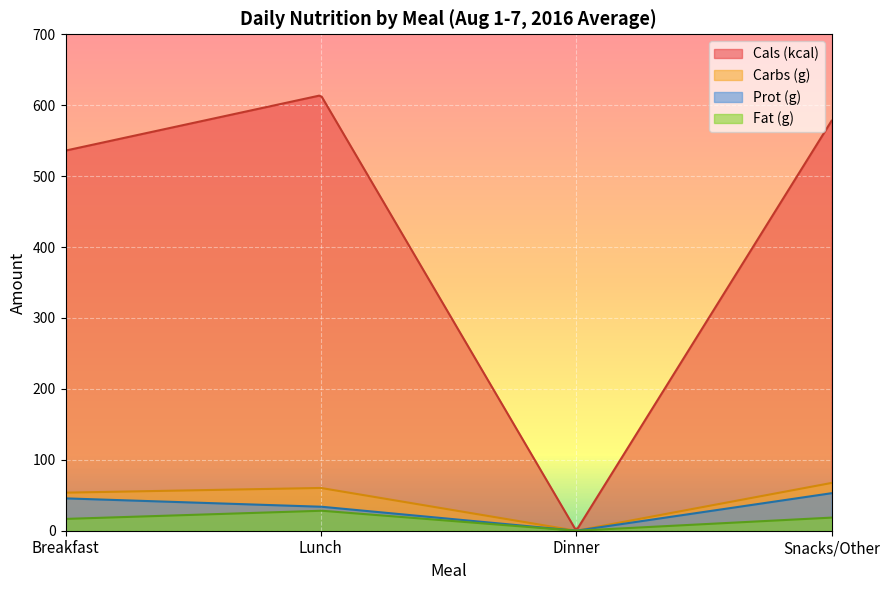

What is the label of the 1st point from the left?

Breakfast